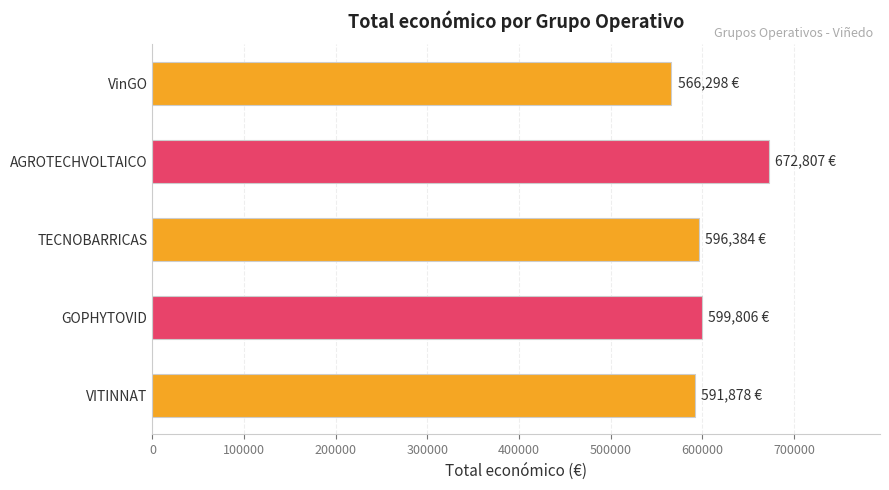

What is the greatest value displayed?

672807